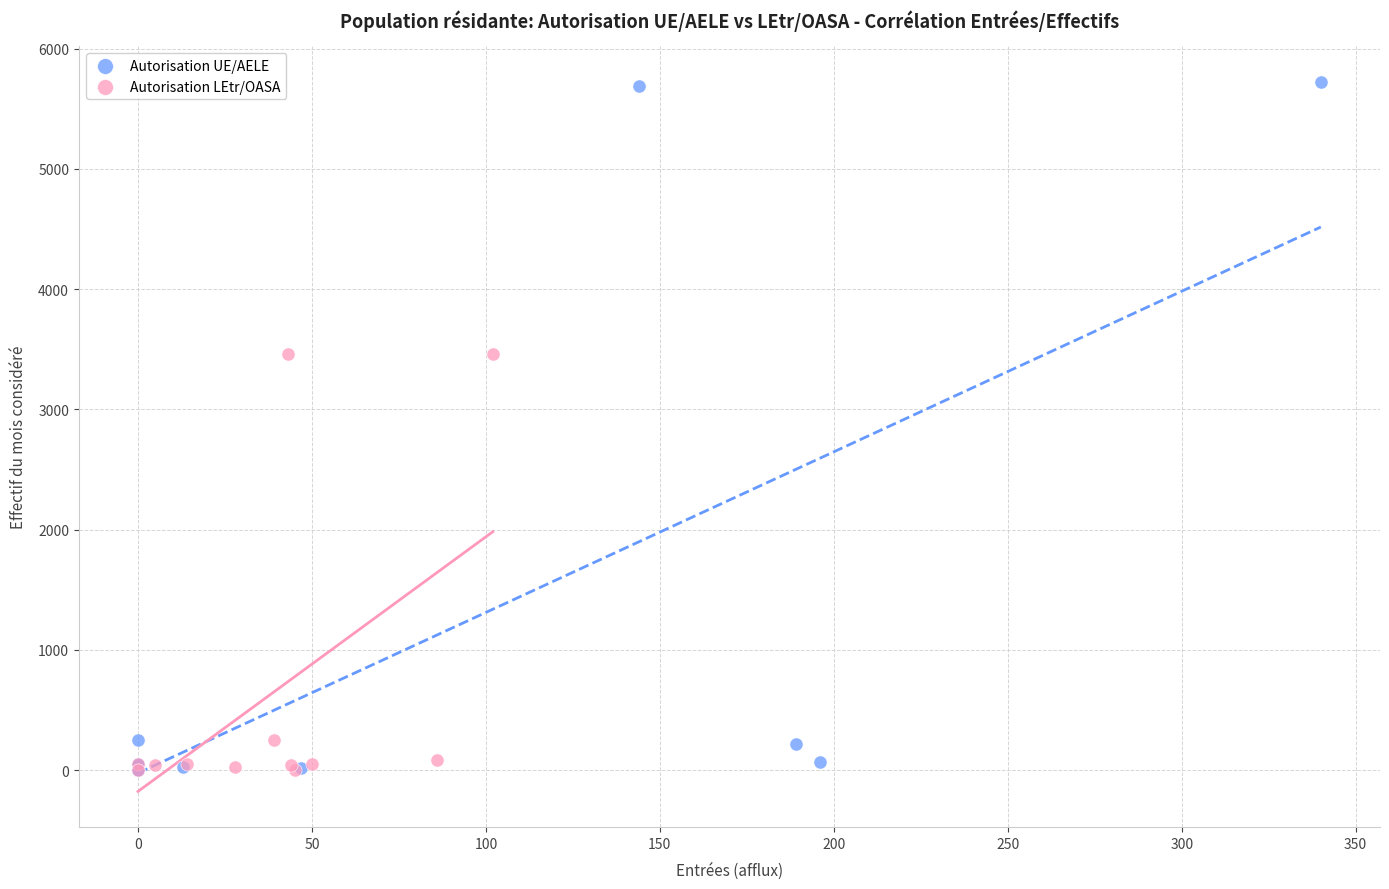

Which series has the largest Y range (max minus min)?

Autorisation UE/AELE